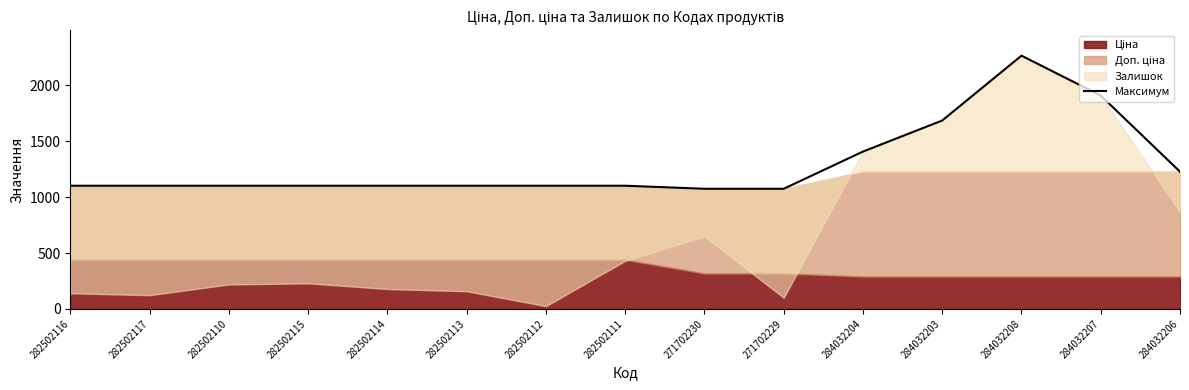

What is the label of the 7th point from the left?

282502112